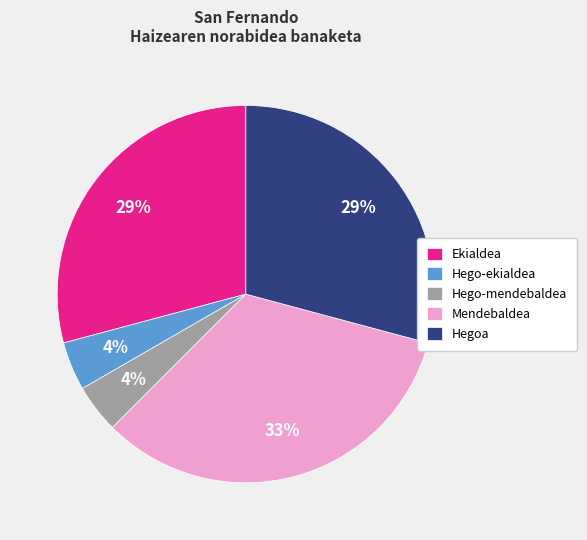

Is there a majority slice in this chart?

No